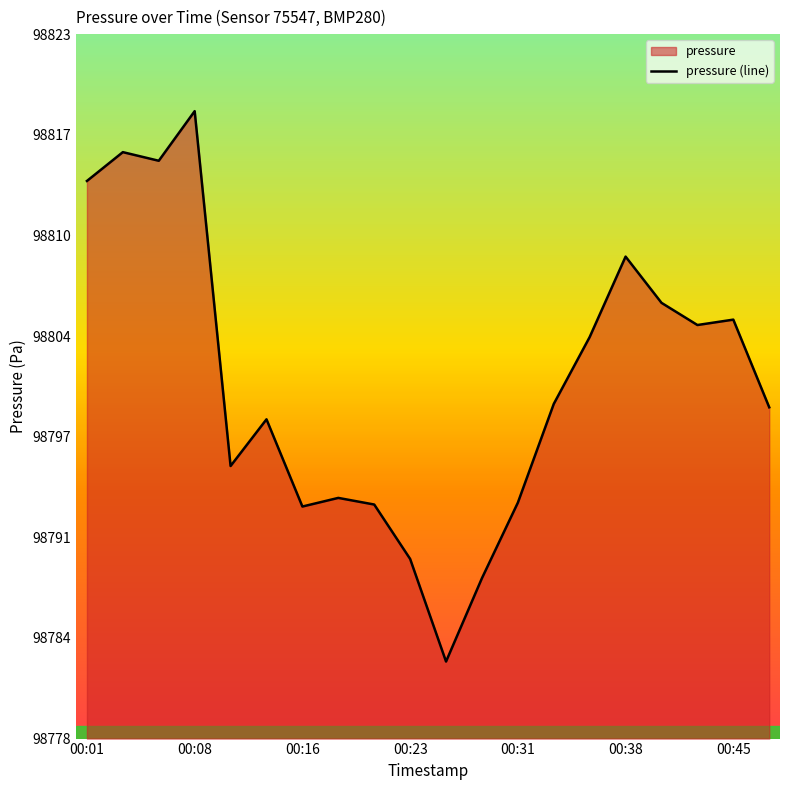

Approximately how many times larger is the value at 00:31 compared to 10?

1.0